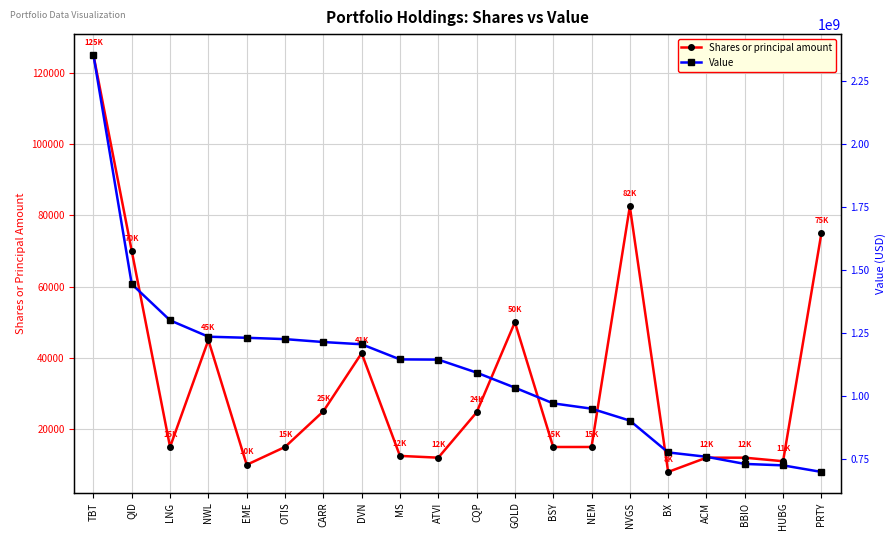

True or false: Value has a value of 1231900000 at EME.

True